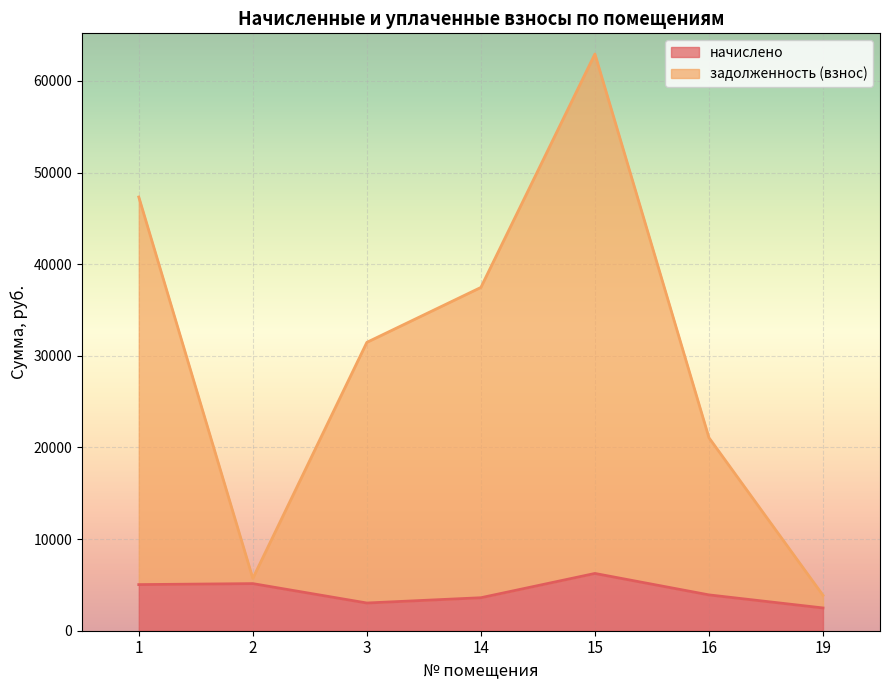

True or false: начислено and задолженность (взнос) cross at least once.

False